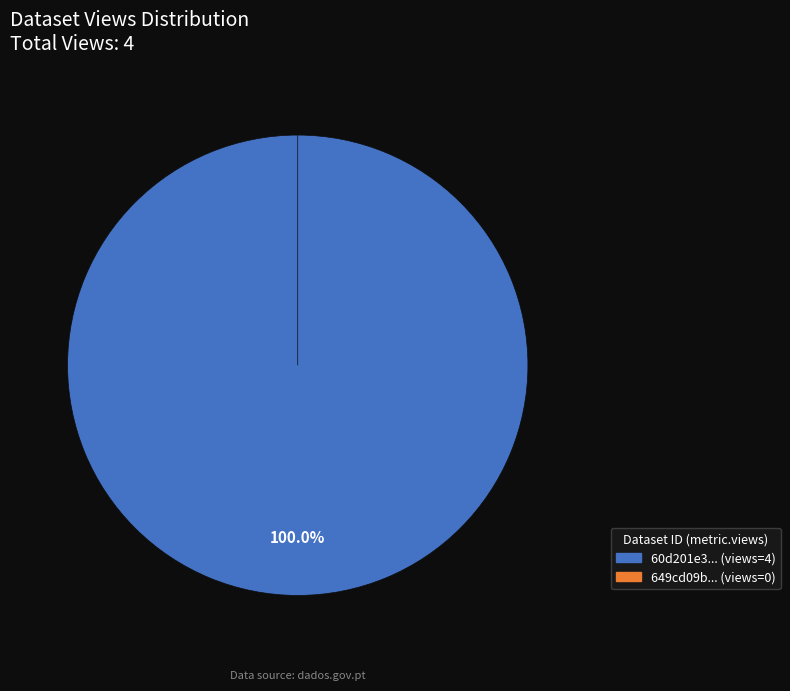

How many segments does this pie chart have?

2